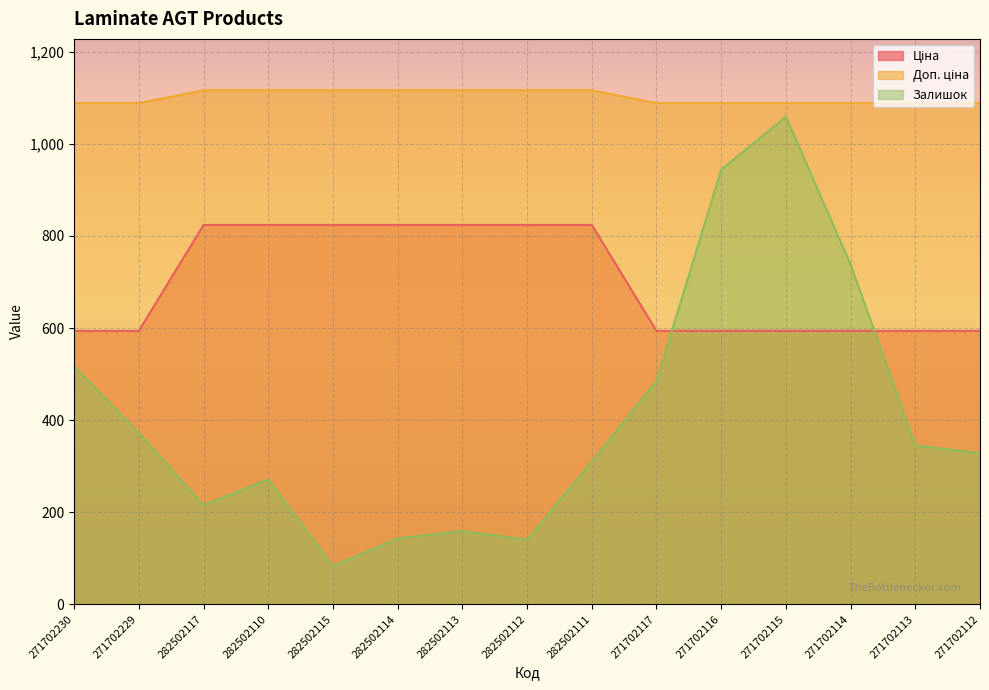

What is the average value of the Ціна series?

701.2